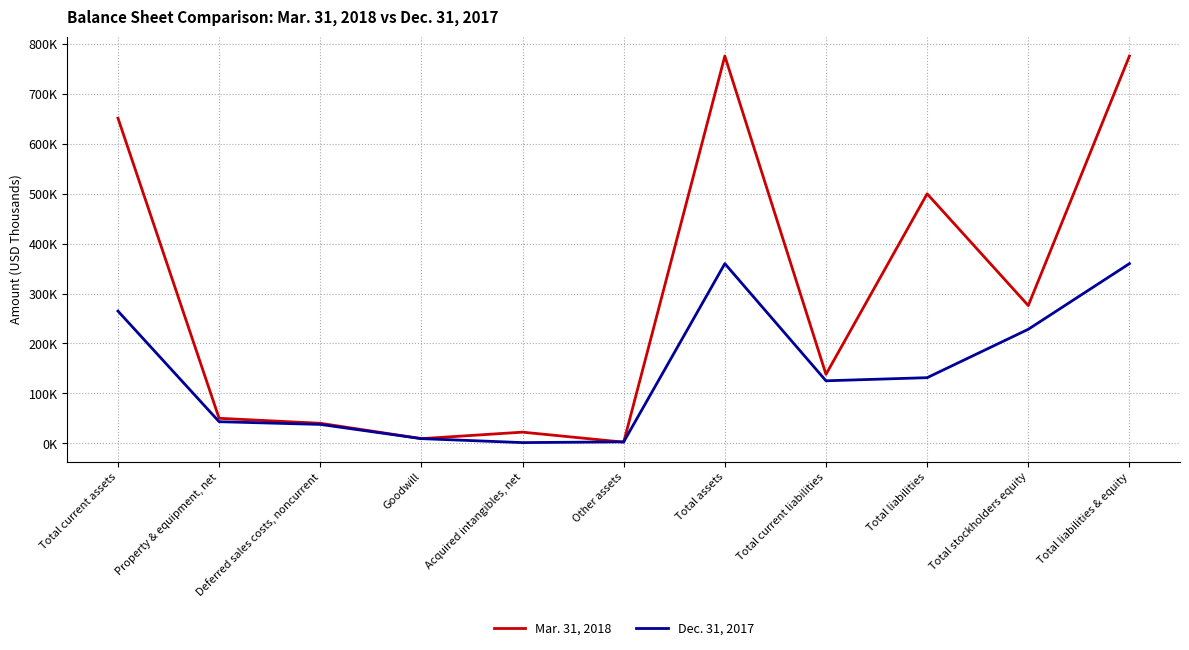

What is the sum of the Mar. 31, 2018 values at Acquired intangibles, net and Total liabilities?

521989